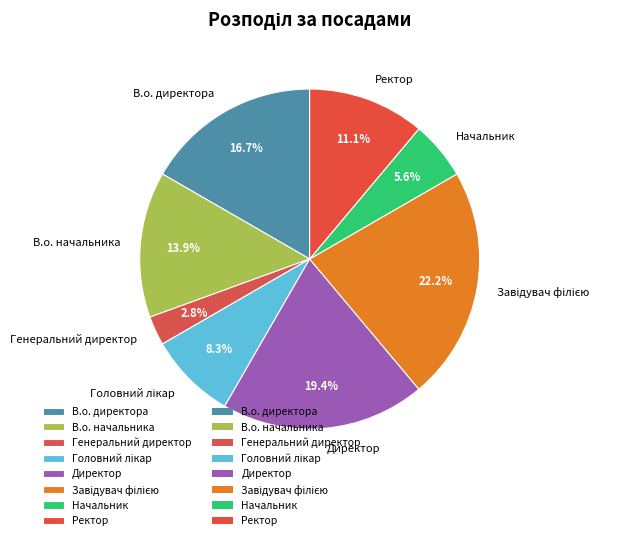

Approximately how many times larger is the value at Директор compared to В.о. директора?

1.2